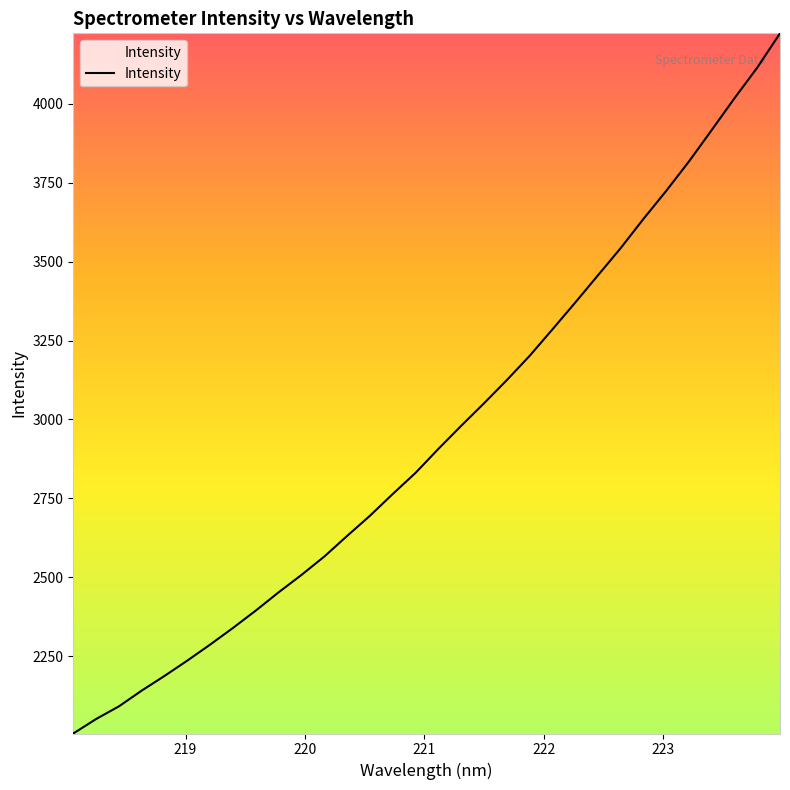

What is the greatest value displayed?

4223.4